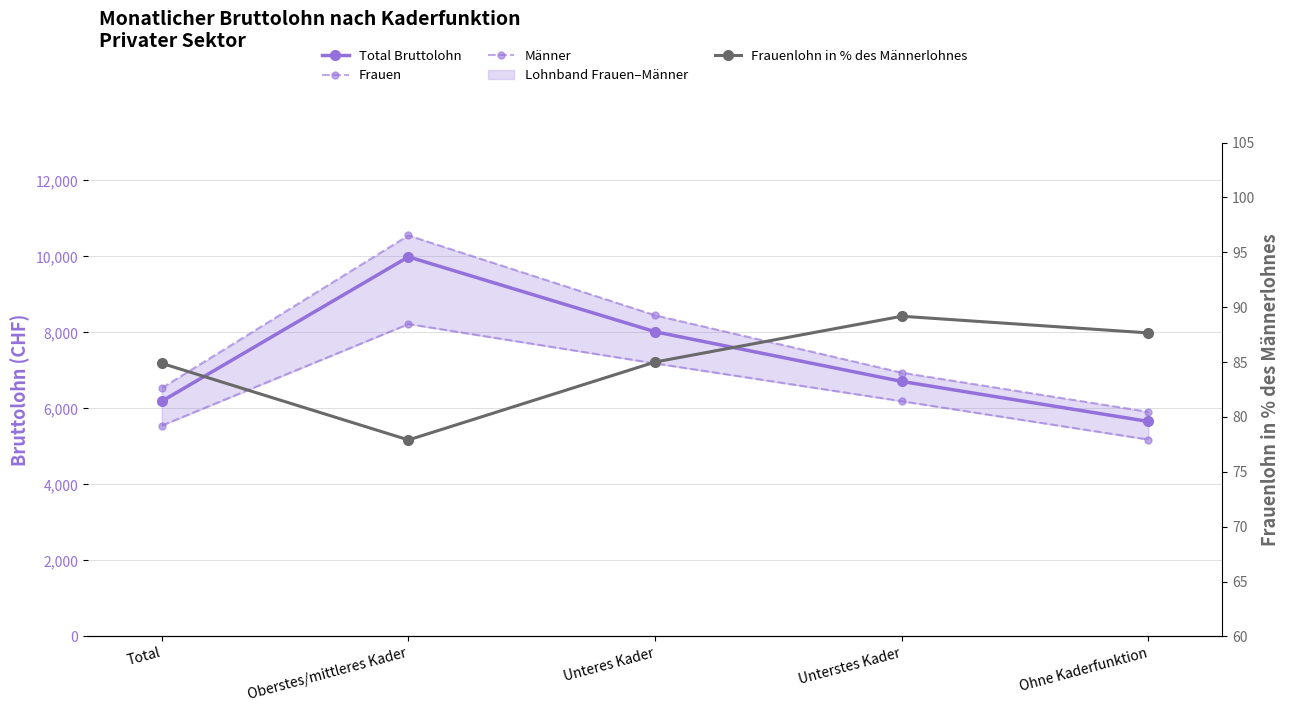

Is the value of Total Bruttolohn at Total greater than the value of Frauen at Unterstes Kader?

No